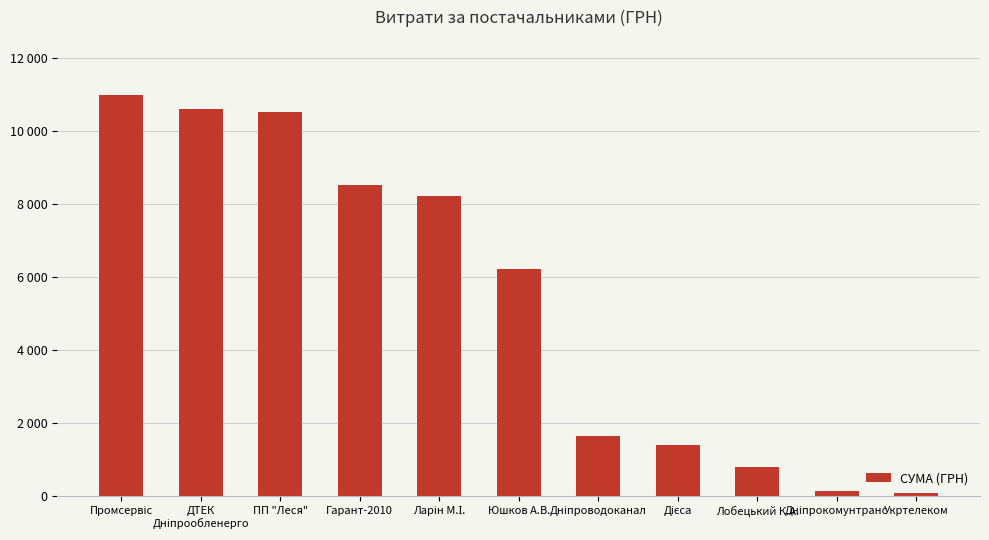

Does the chart contain any negative values?

No